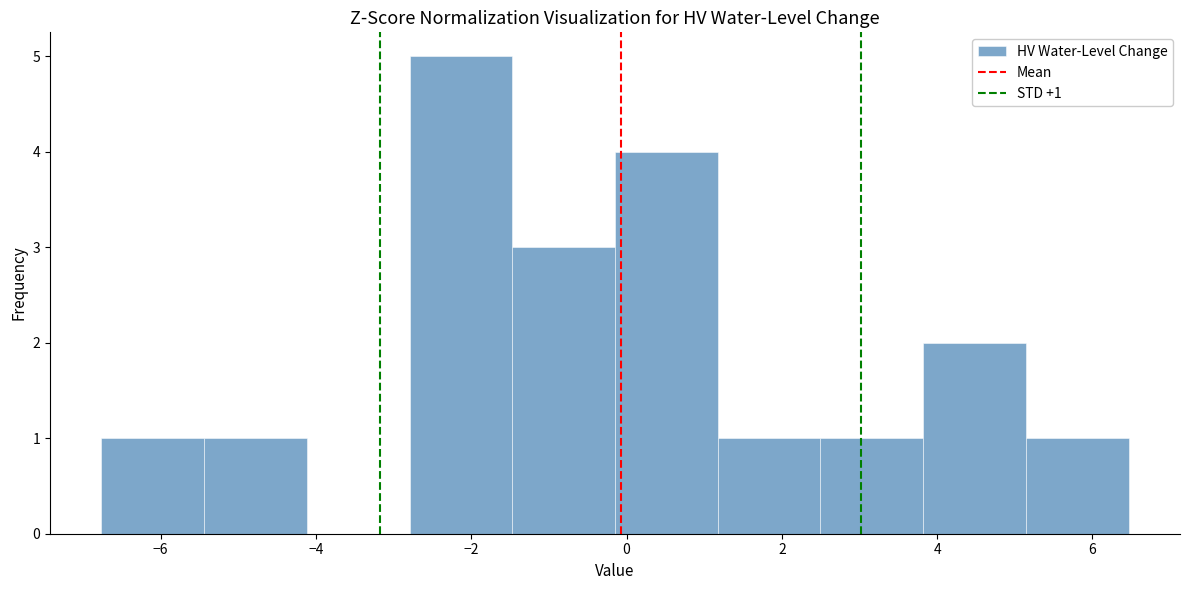

Over which range of the x-axis is the bar tallest?

-2.8 to -1.4